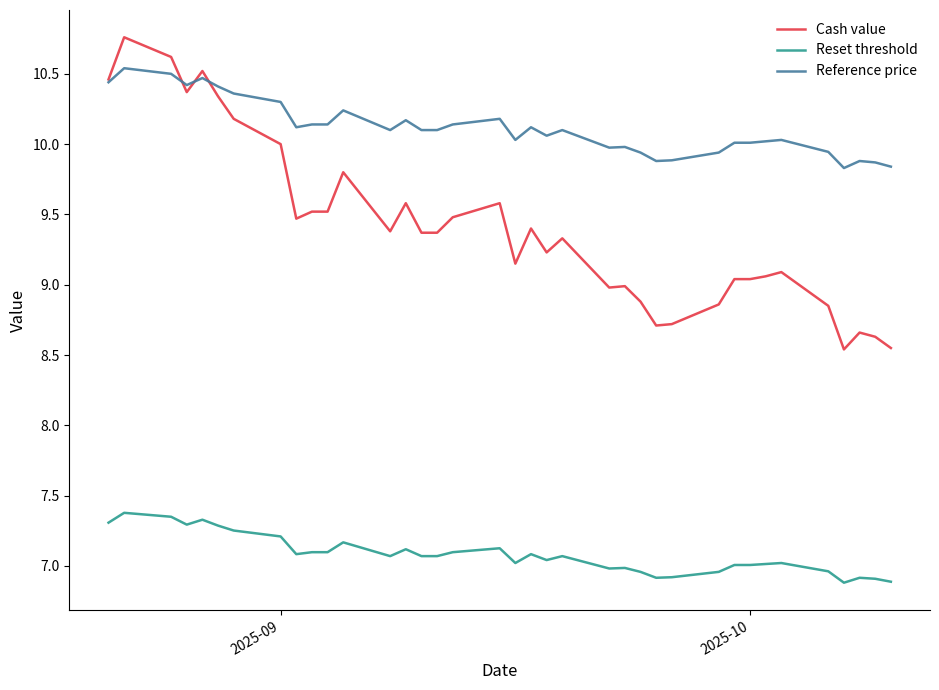

How many interior local peaks does the Reference price series have?

10